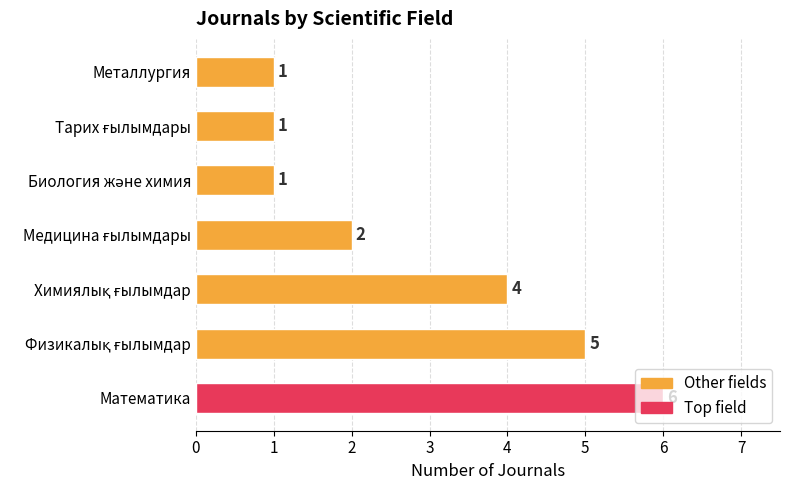

How many values are between 1 and 5?

6